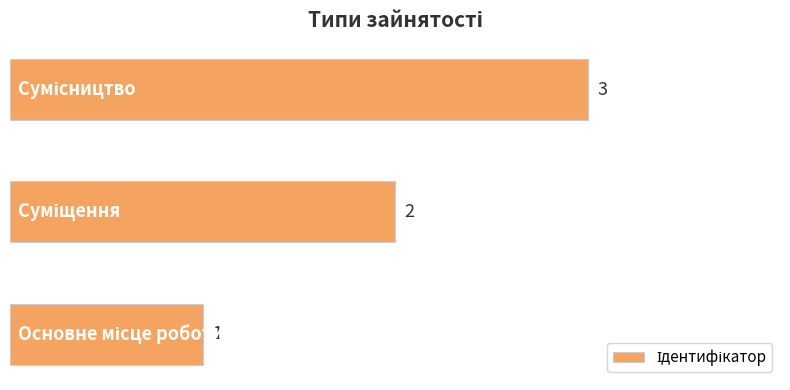

How many values are between 1 and 3?

3